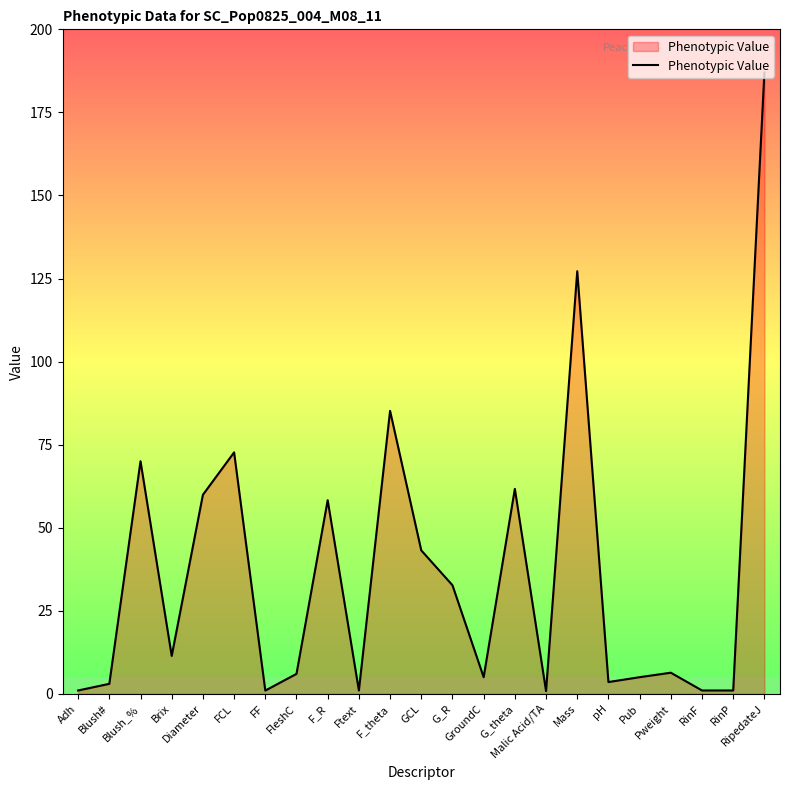

What is the maximum value shown in the chart?

187.0